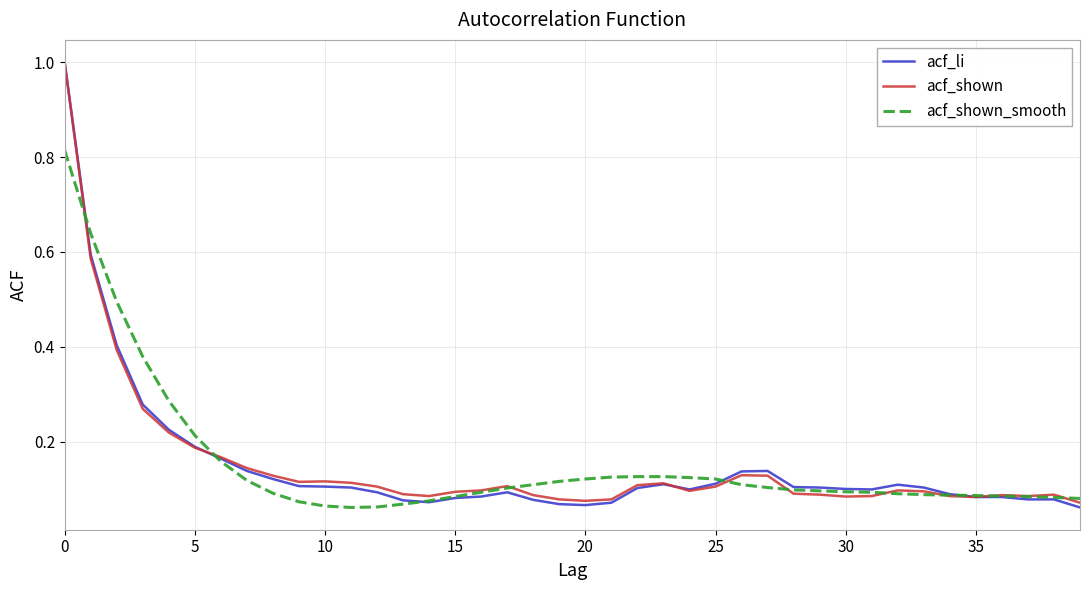

What is the maximum value for acf_li?

1.0